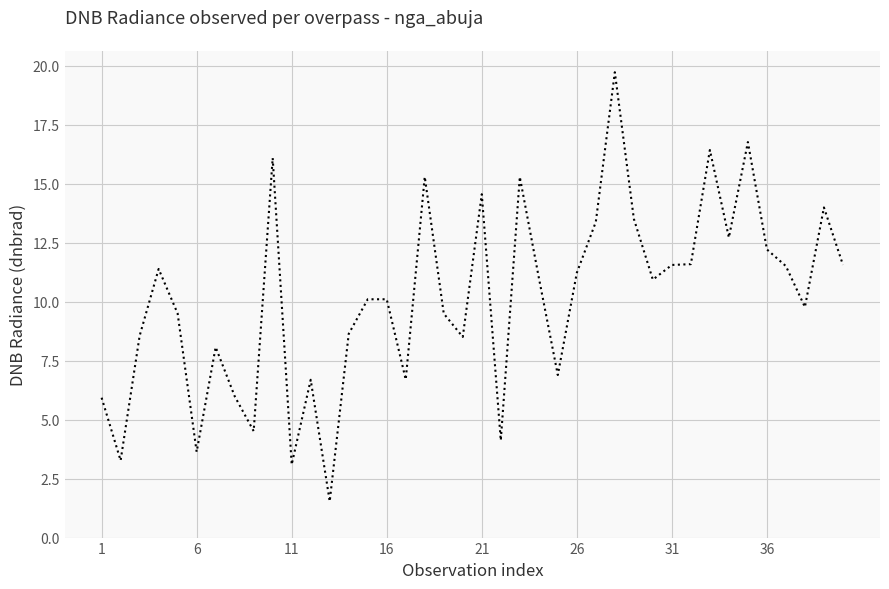

What is the greatest value displayed?

19.7